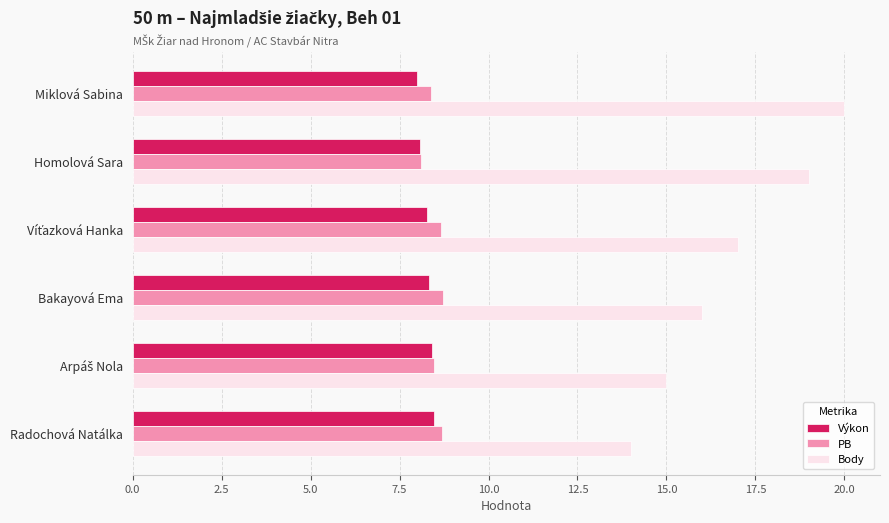

Which series has the largest total across all categories?

Body